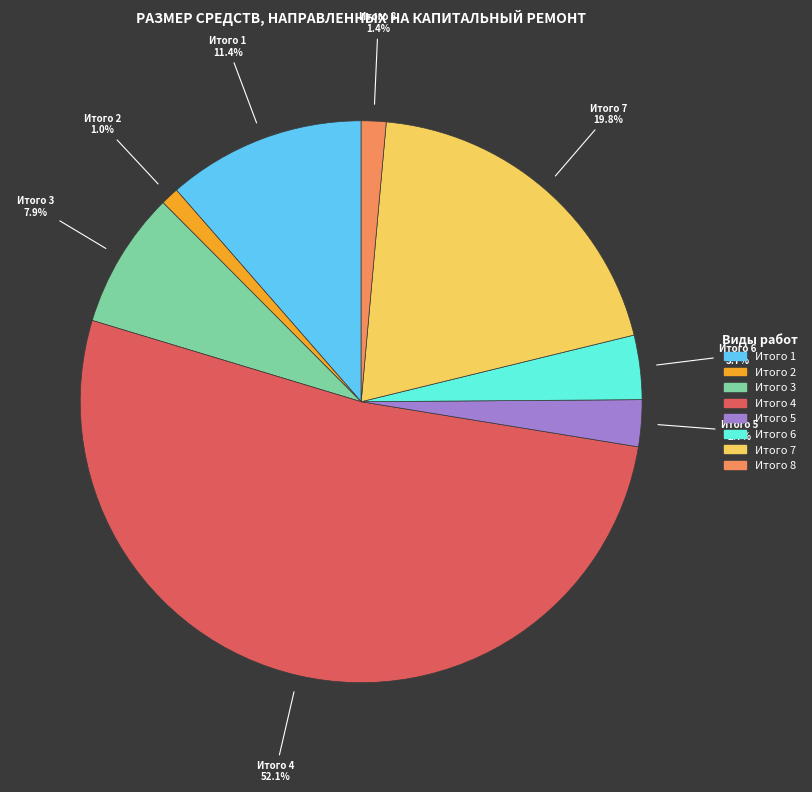

Does Итого 7 account for over 50% of the chart?

No